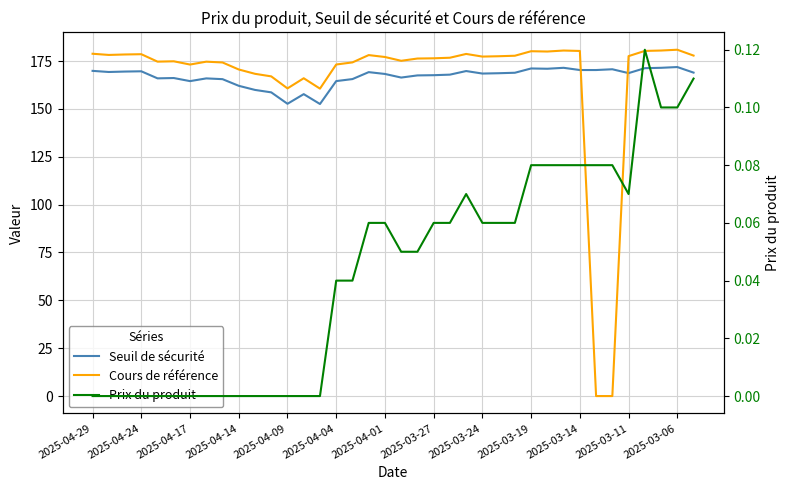

What is the difference between the Seuil de sécurité values at 27 and 16?

5.5